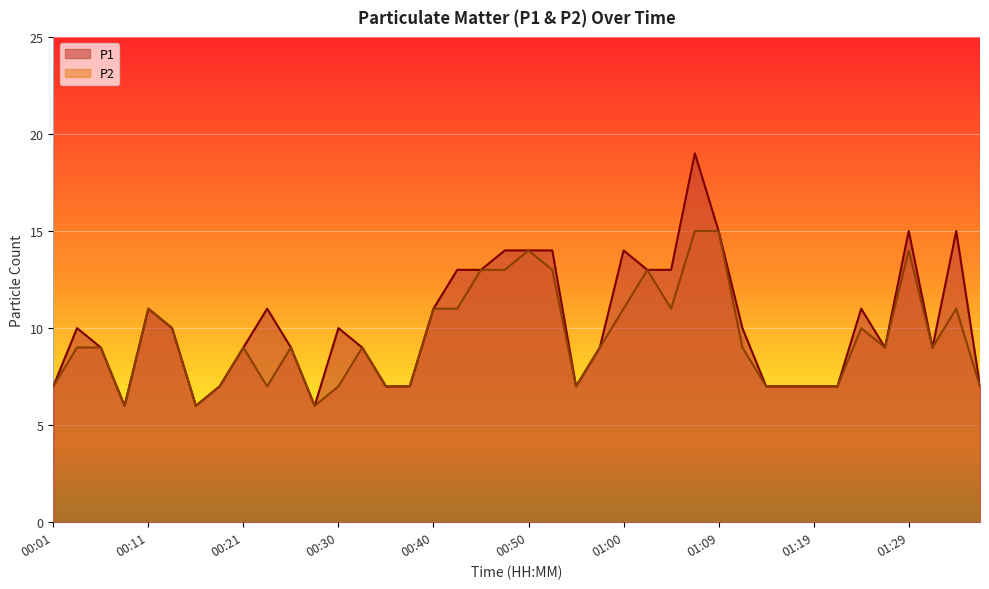

At how many categories does at least one series exceed 8?

27